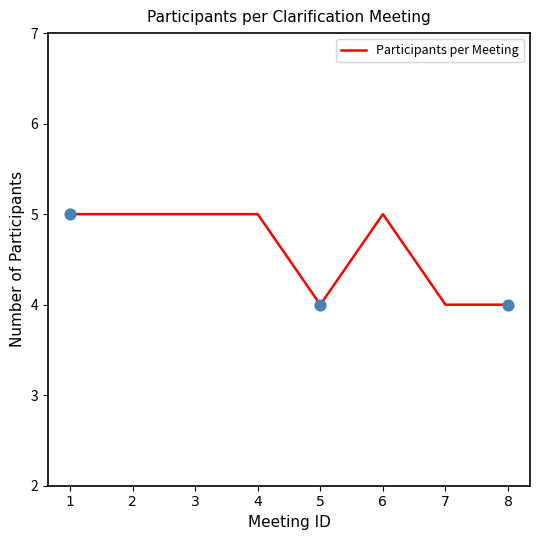

Approximately how many times larger is the value at 3 compared to 1?

1.0